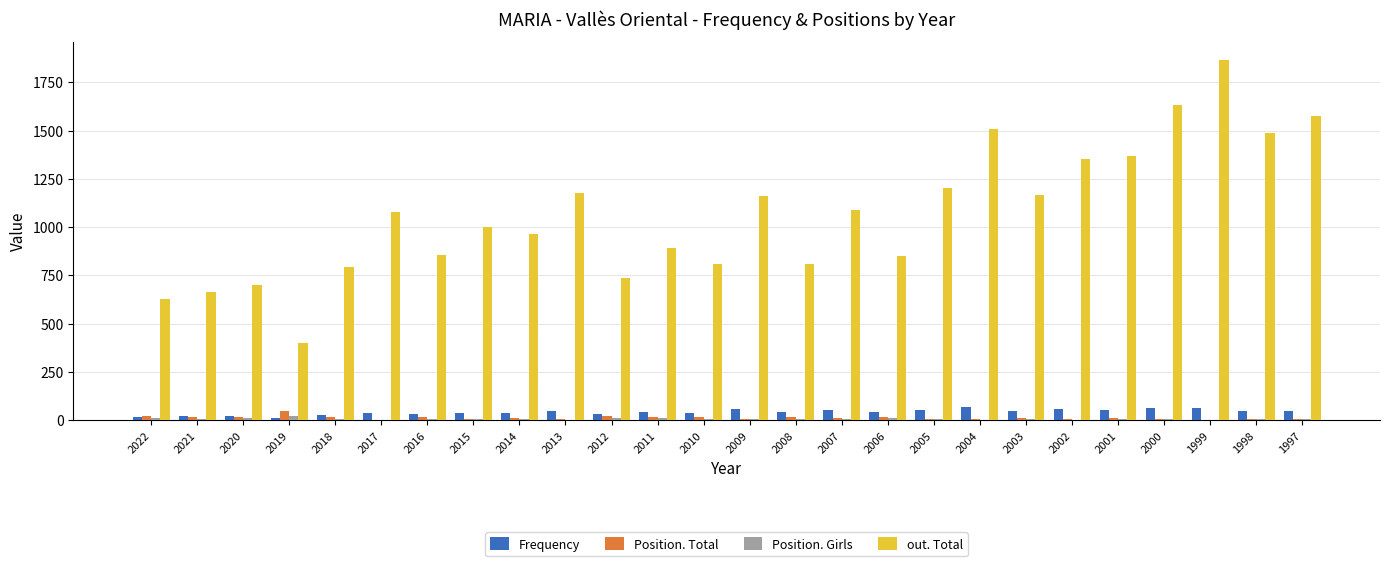

Which series has the widest spread of values?

out. Total